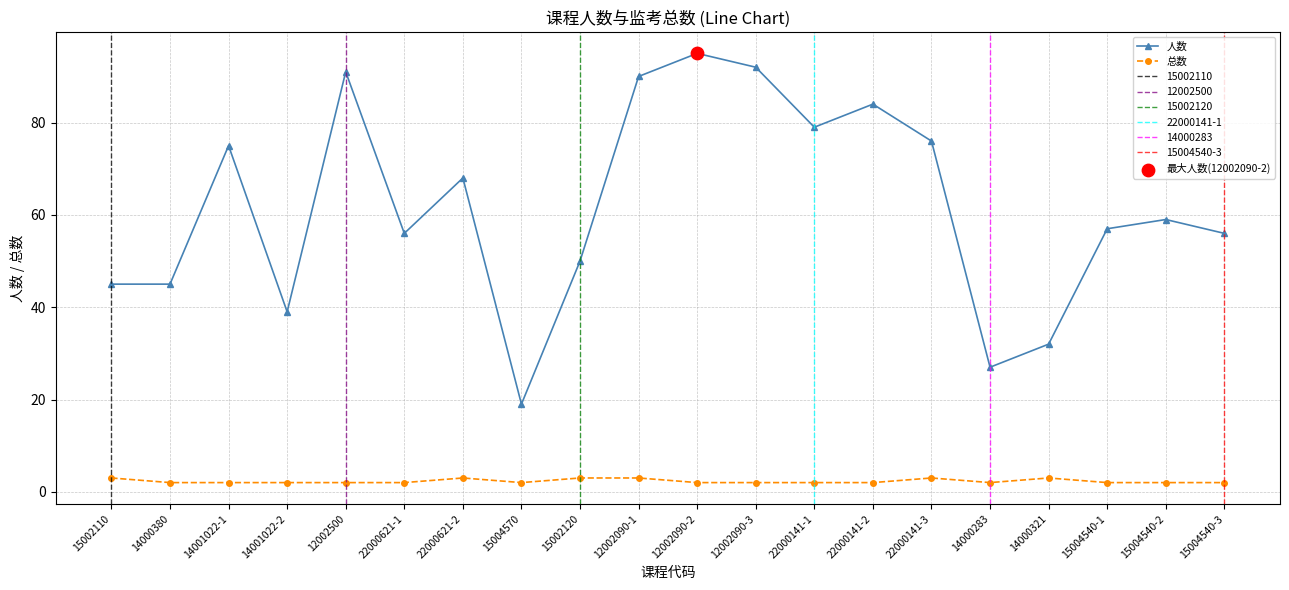

Is the value of 总数 at 14001022-2 greater than the value of 人数 at 22000141-3?

No